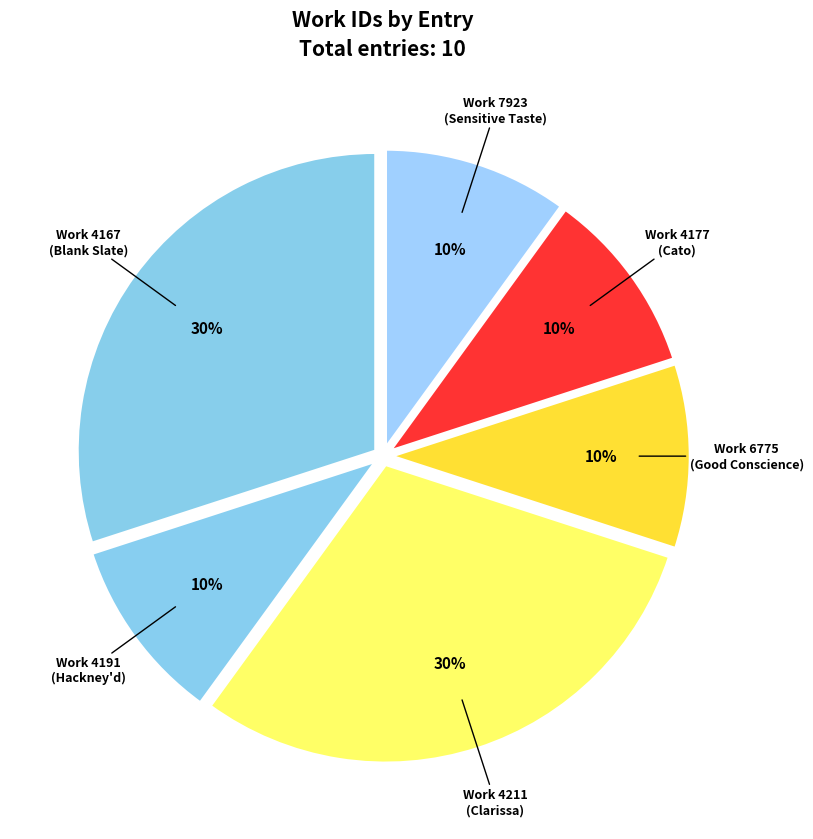

How many segments does this pie chart have?

6